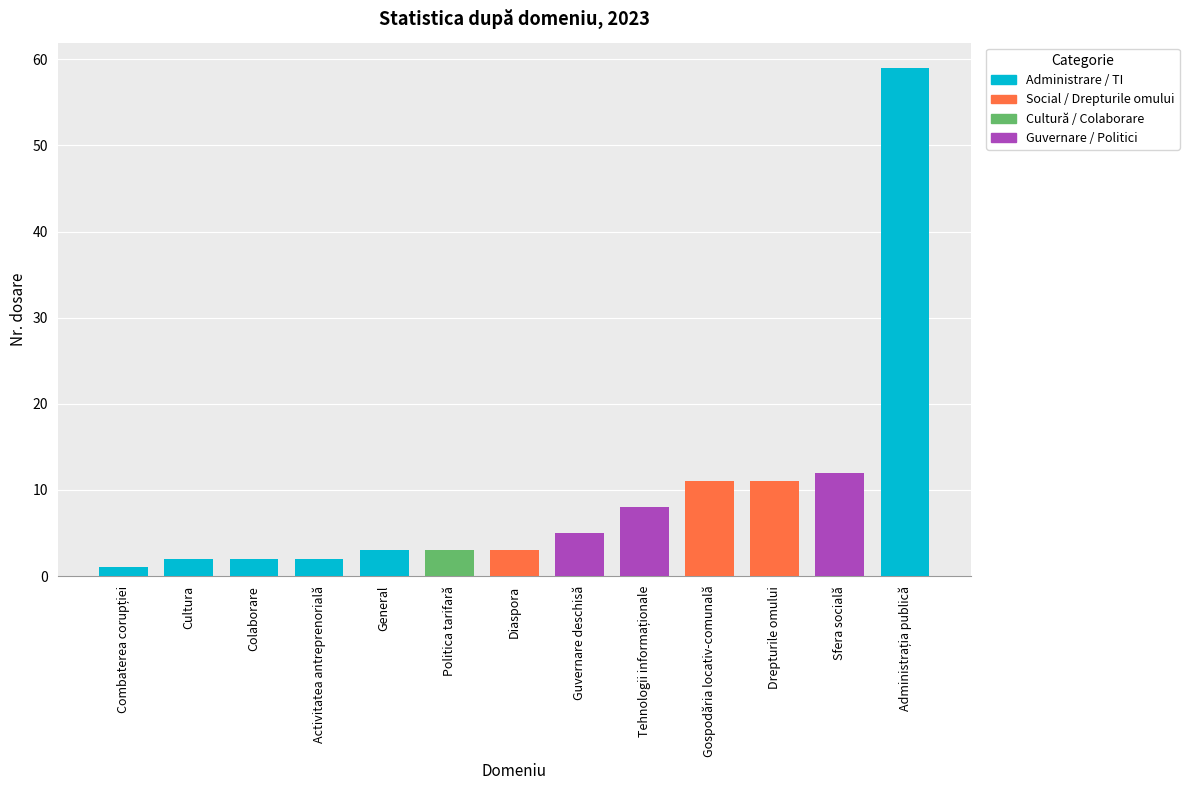

What is the average value?

9